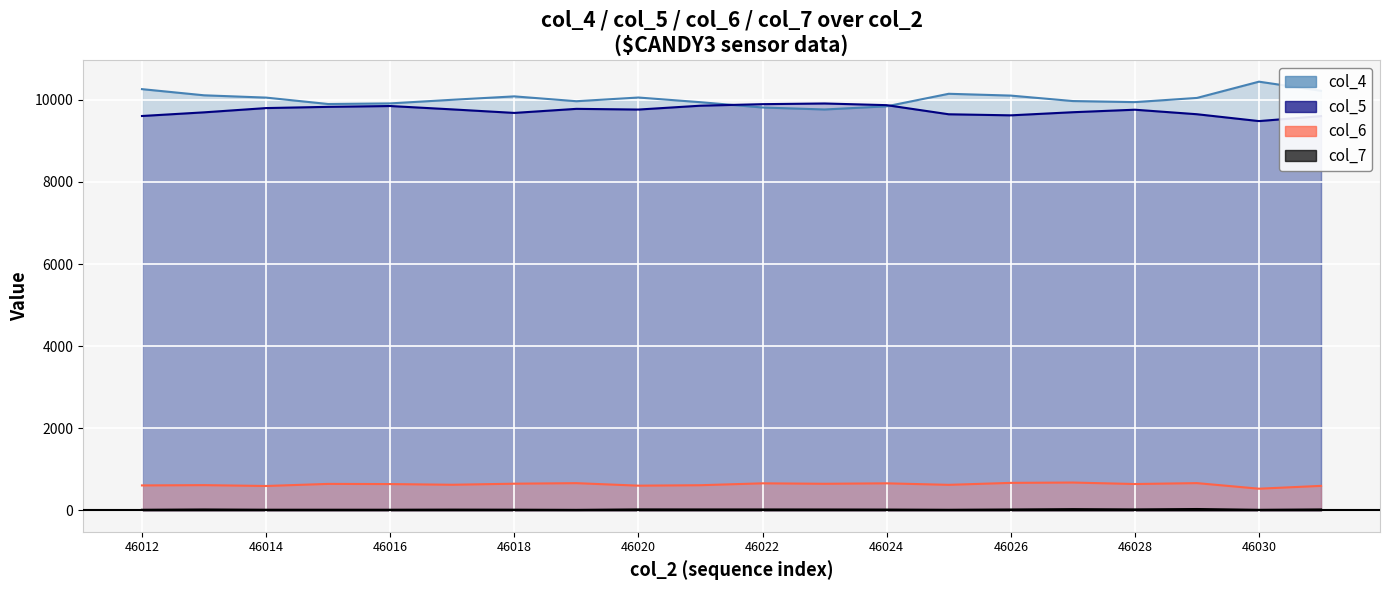

The col_7 series shows 14 at 46014. True or false?

True